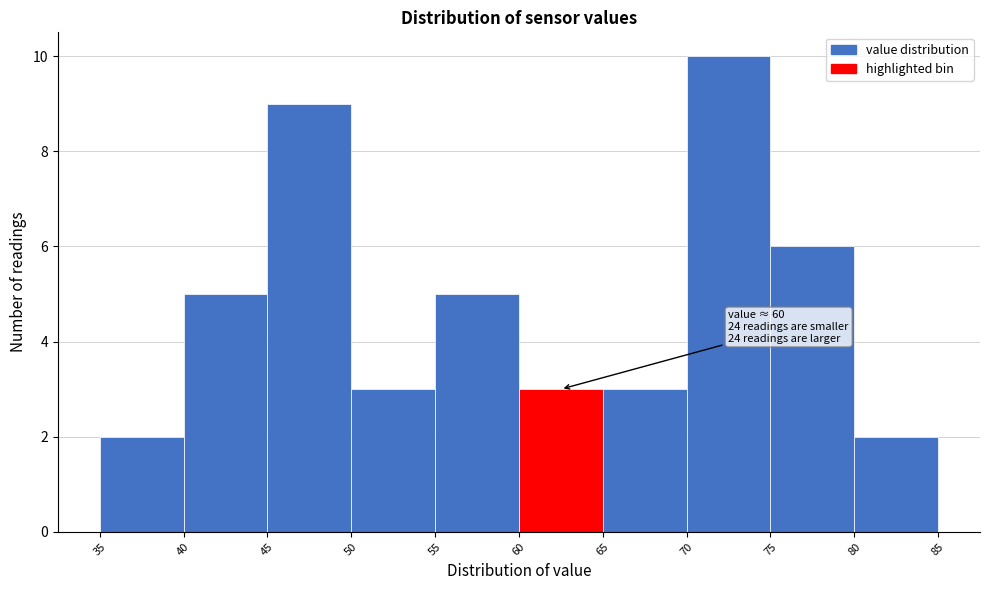

Over which range of the x-axis is the bar tallest?

70 to 75